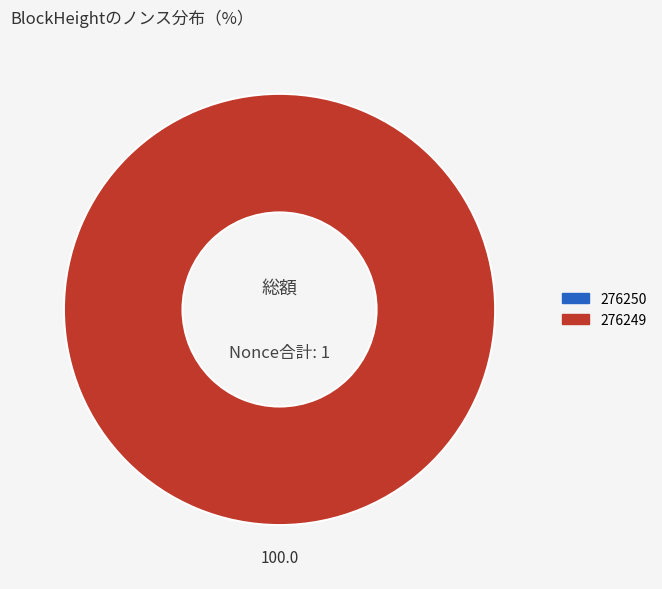

Do 276249 and 276250 together represent more than half of the pie?

Yes